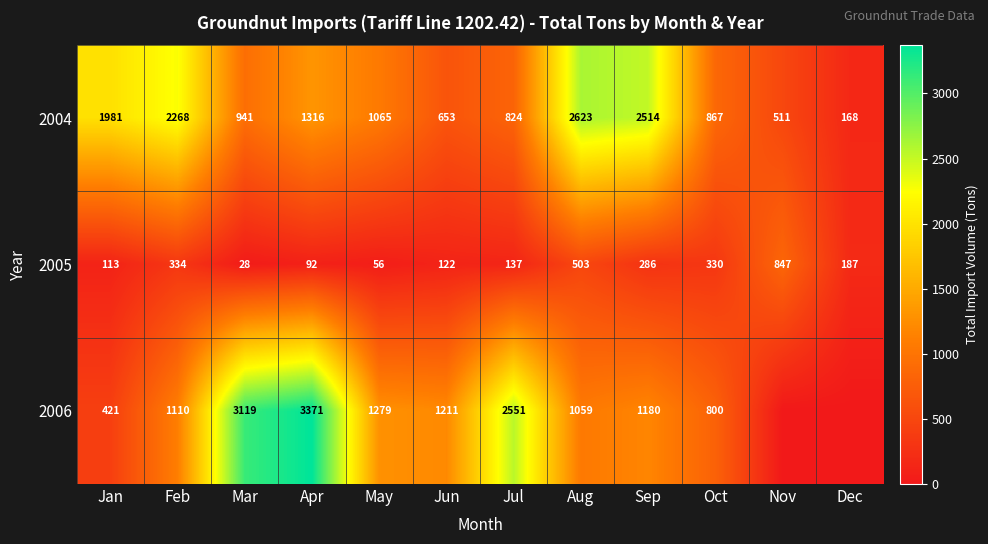

What is the sum of the 2005 values at Jun and Aug?

625